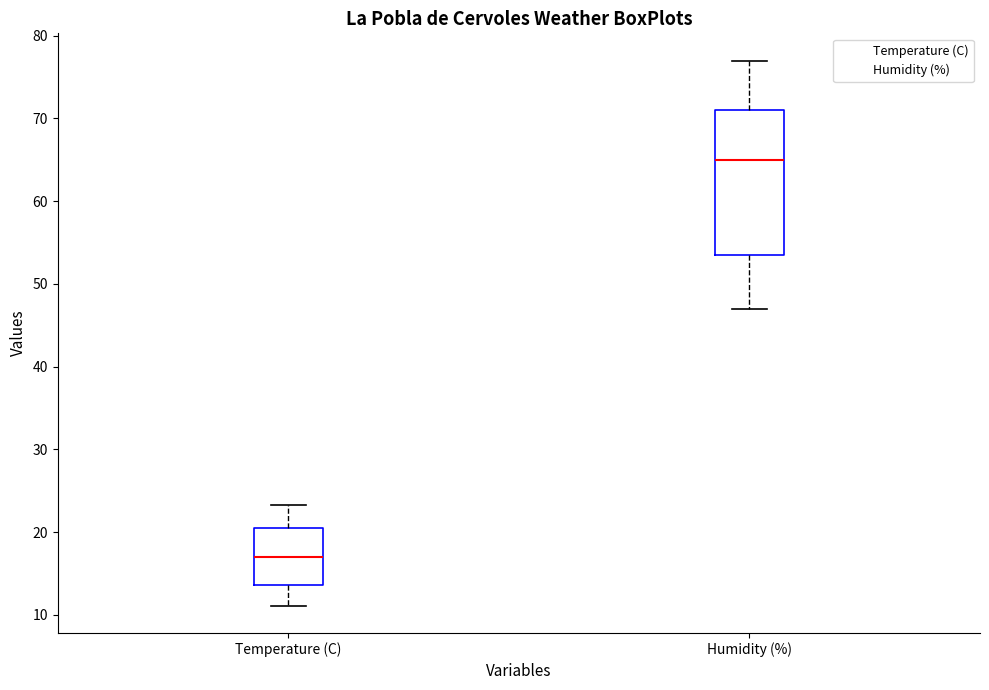

Where does the upper whisker of the box for Humidity (%) end on the y-axis? The values are not printed on the chart, so give them approximately, as read against the axis.

77